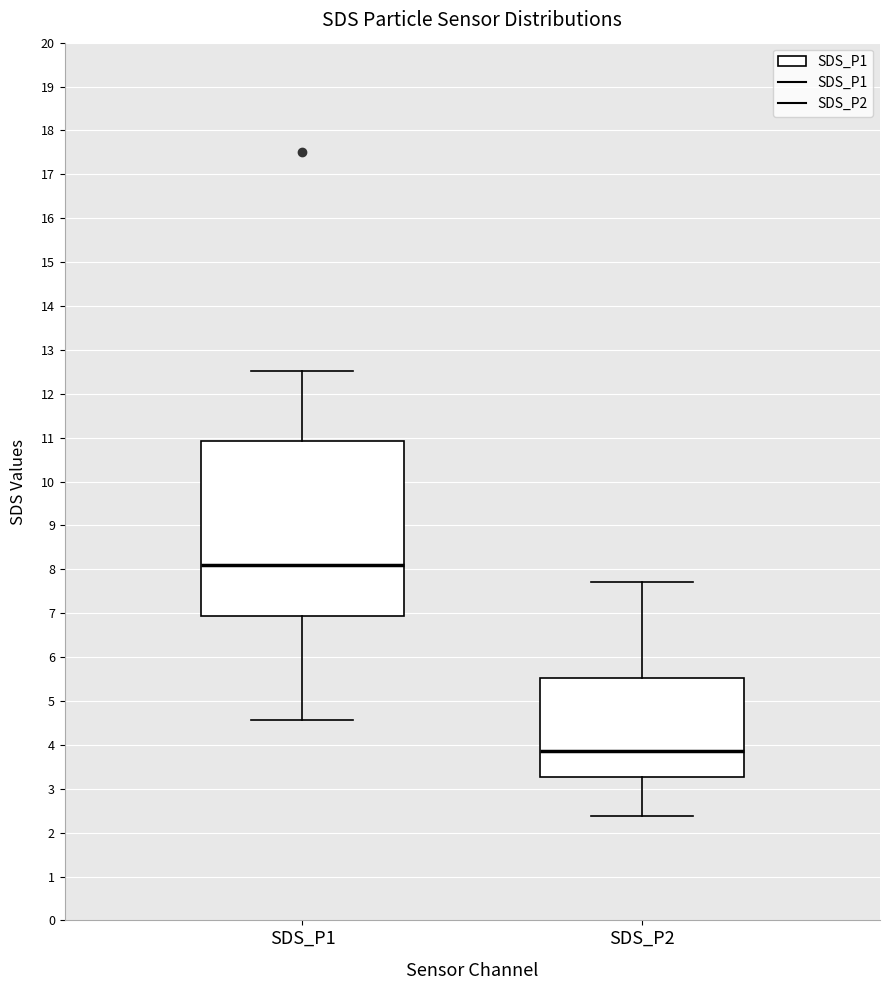

Reading left to right, read every box against the y-axis: the position of its median line, the range the box covers, and the ends of its whiskers. The values are not printed on the chart, so give them approximately, as read against the axis.

SDS_P1: median 8.1, box 6.9 to 10.9, whiskers 4.6 to 12.5
SDS_P2: median 3.9, box 3.3 to 5.5, whiskers 2.4 to 7.7